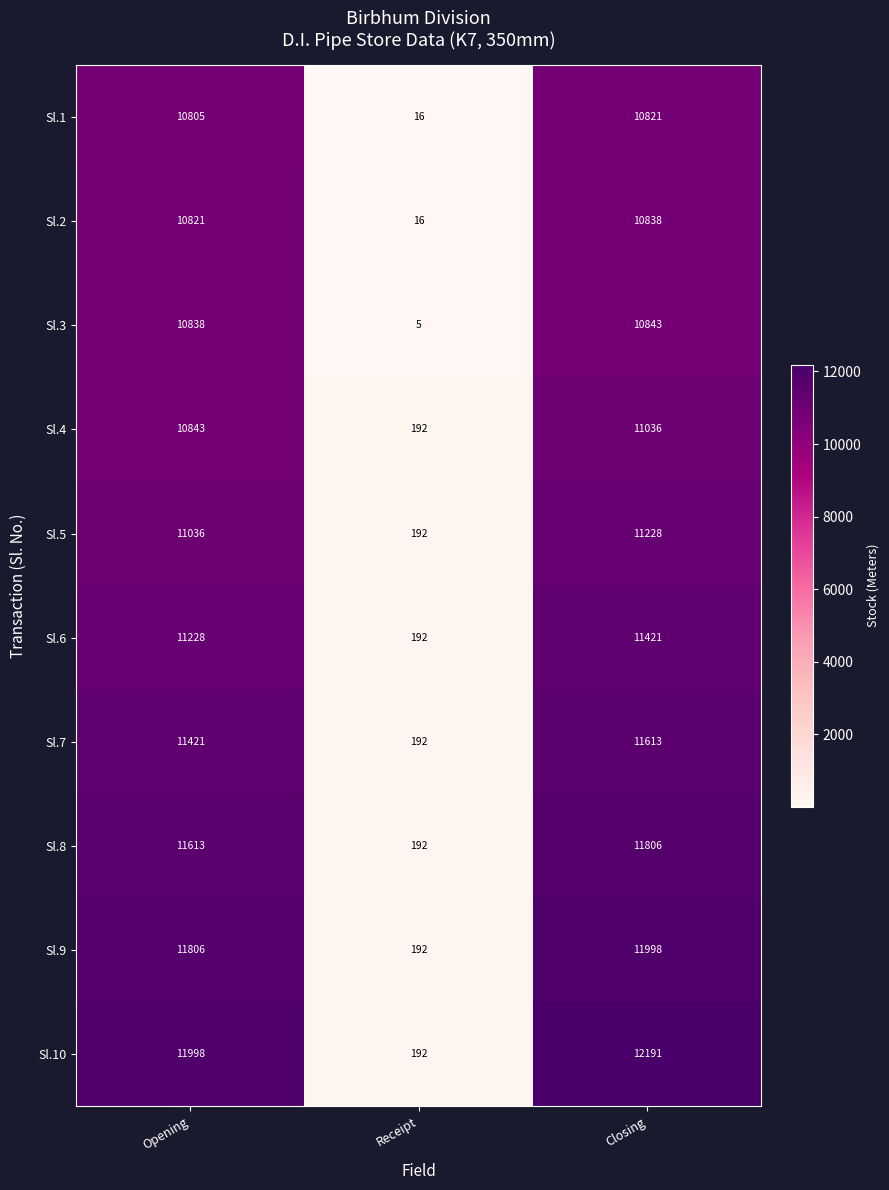

At which category is the sum across all series the highest?

Closing